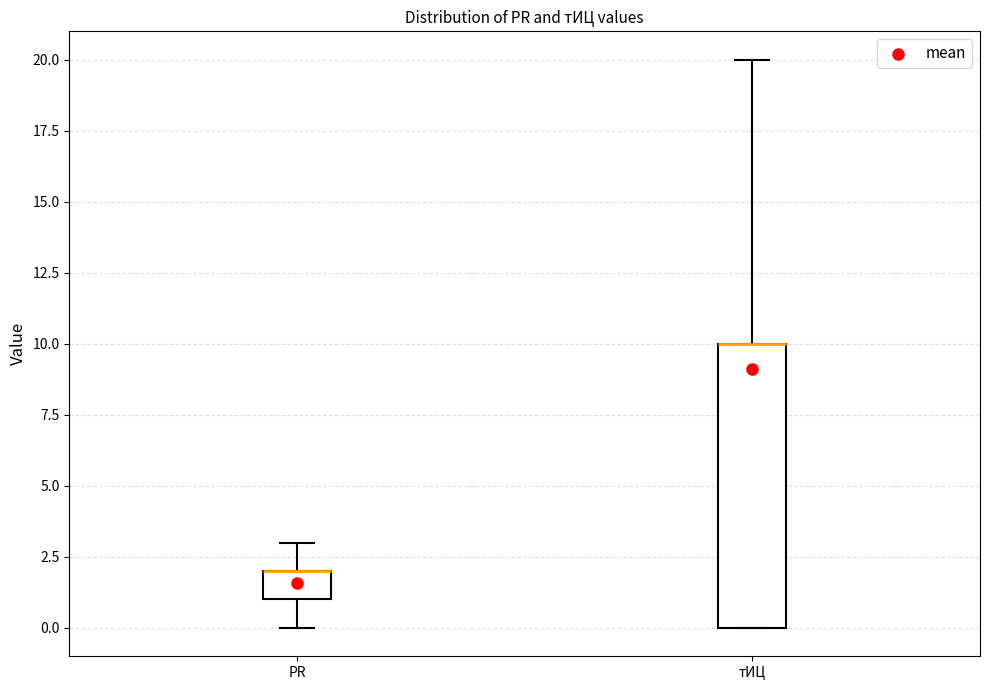

Where does the lower whisker of the box for PR end on the y-axis? The values are not printed on the chart, so give them approximately, as read against the axis.

0